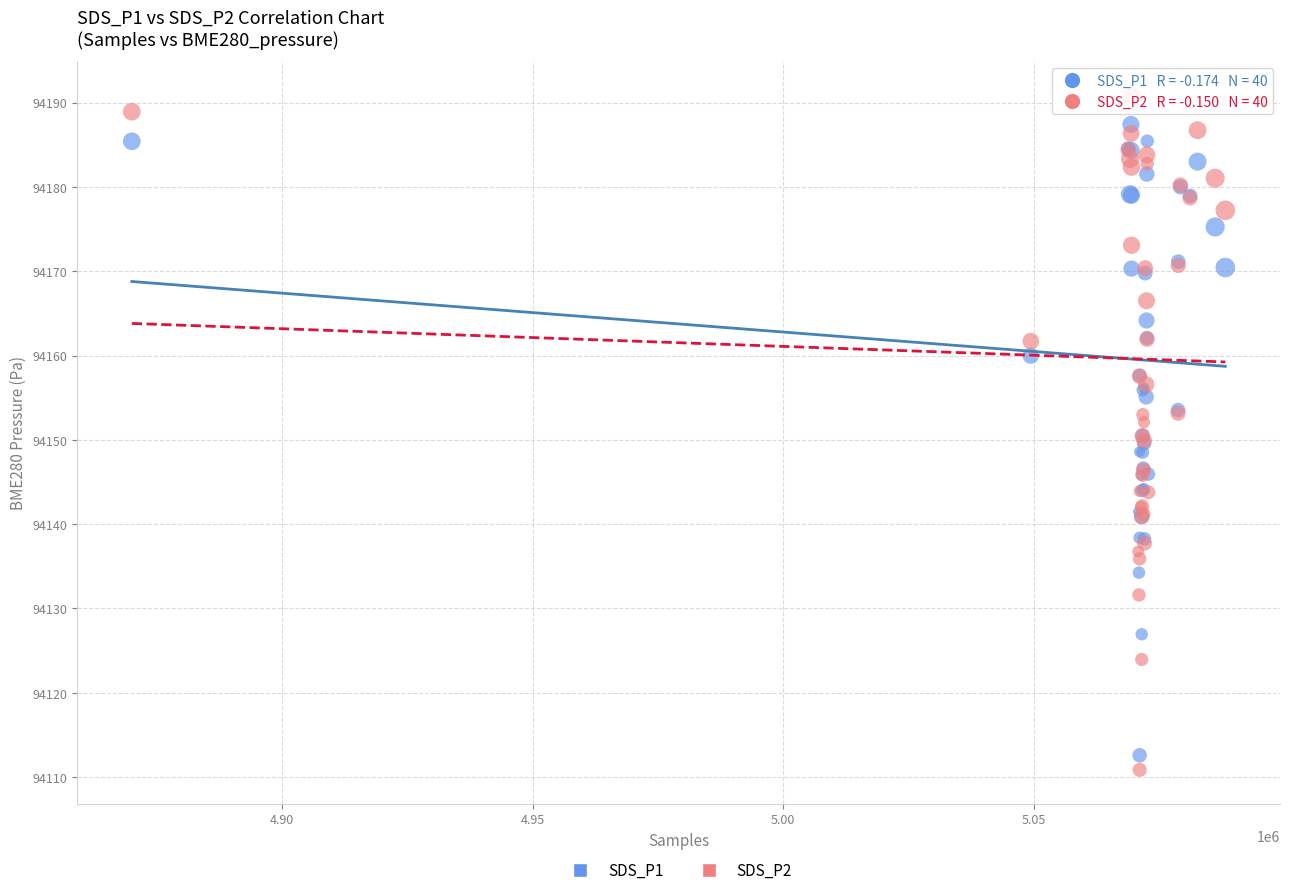

Which series contains the lowest Y value?

SDS_P2